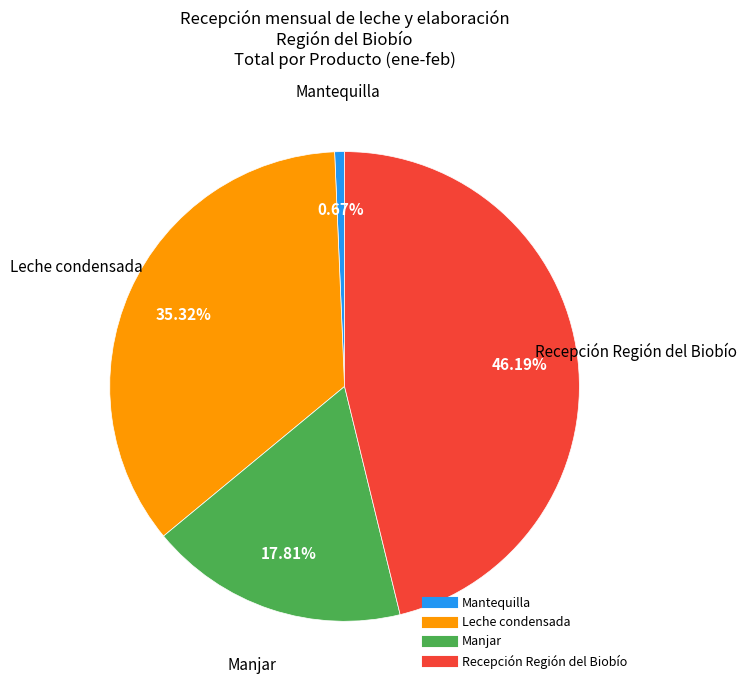

Which has a higher value, Leche condensada or Mantequilla?

Leche condensada